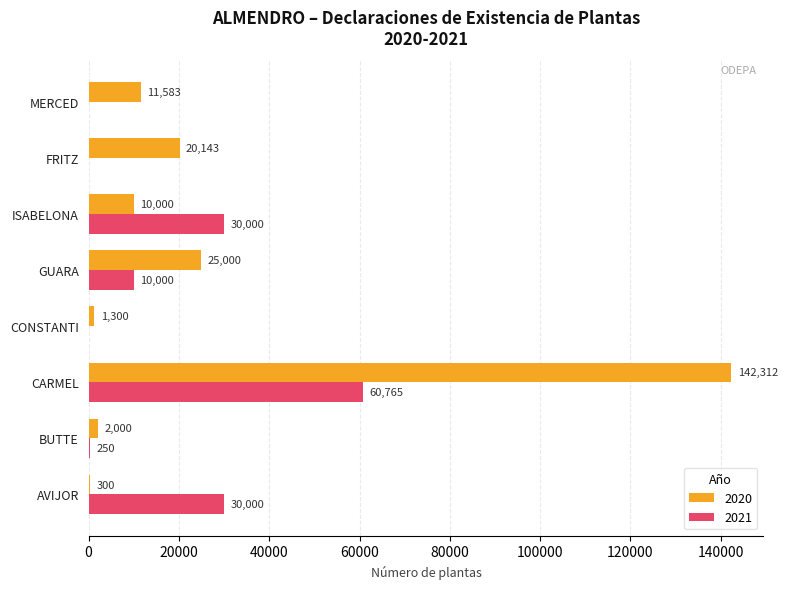

What is the maximum value for 2021?

60765